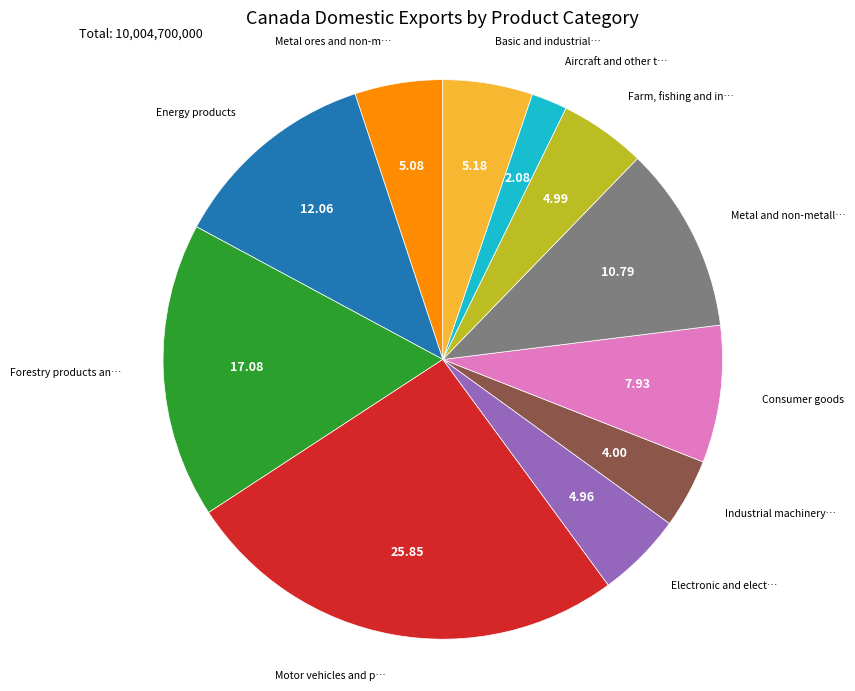

Is there a majority slice in this chart?

No